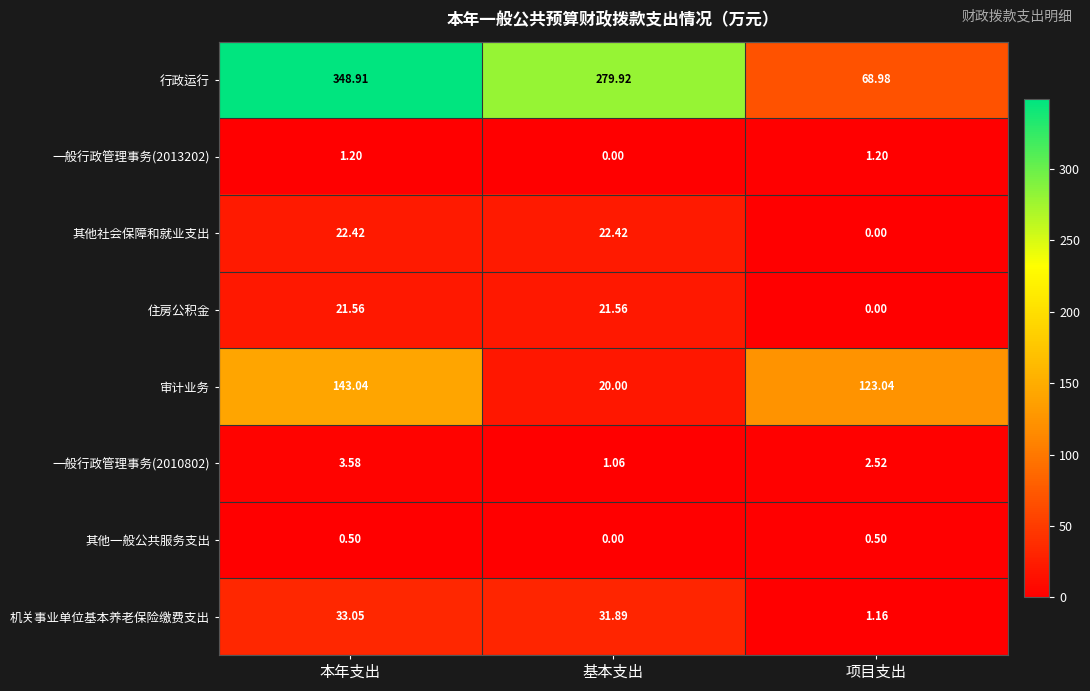

Rank the categories by 行政运行 value from lowest to highest.

项目支出, 基本支出, 本年支出